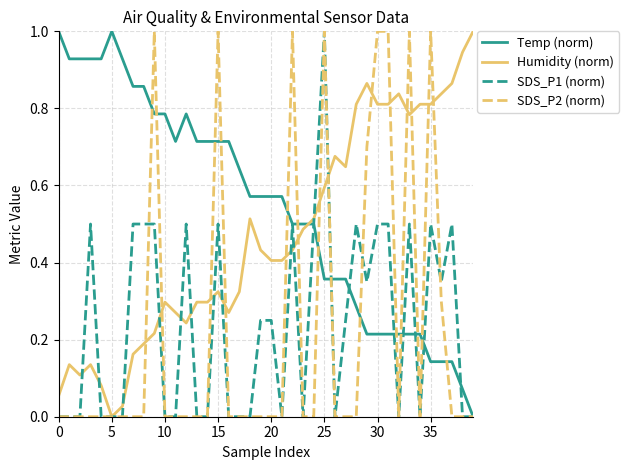

Which series ends up on top after the final intersection of Temp (norm) and Humidity (norm)?

Humidity (norm)